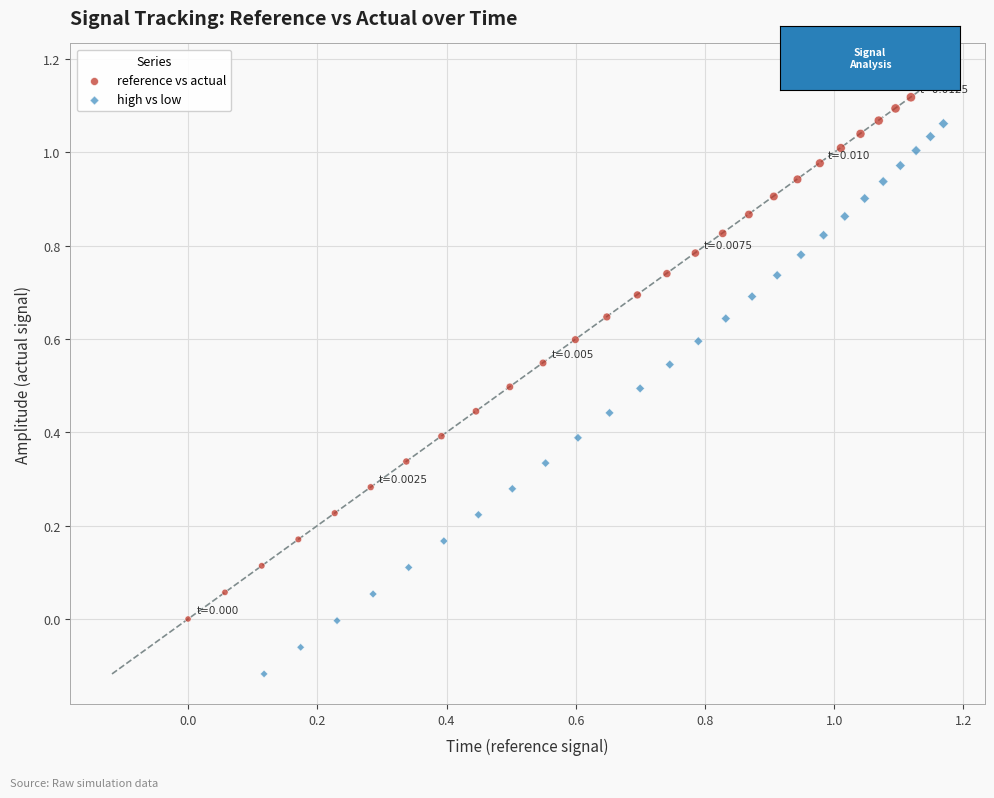

Which series reaches the maximum Y coordinate?

reference vs actual